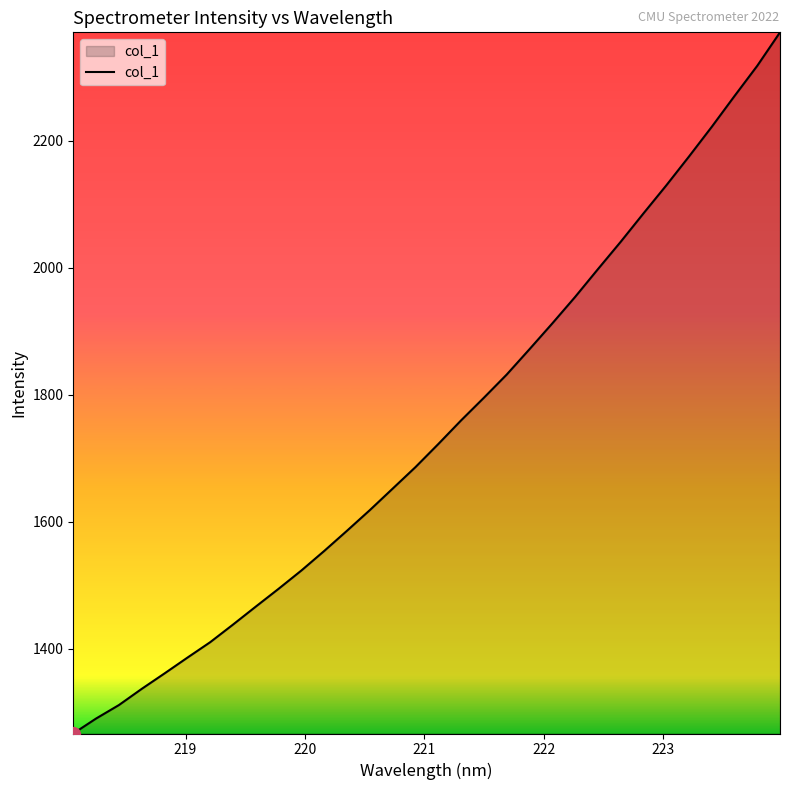

What is the maximum value shown in the chart?

2371.2